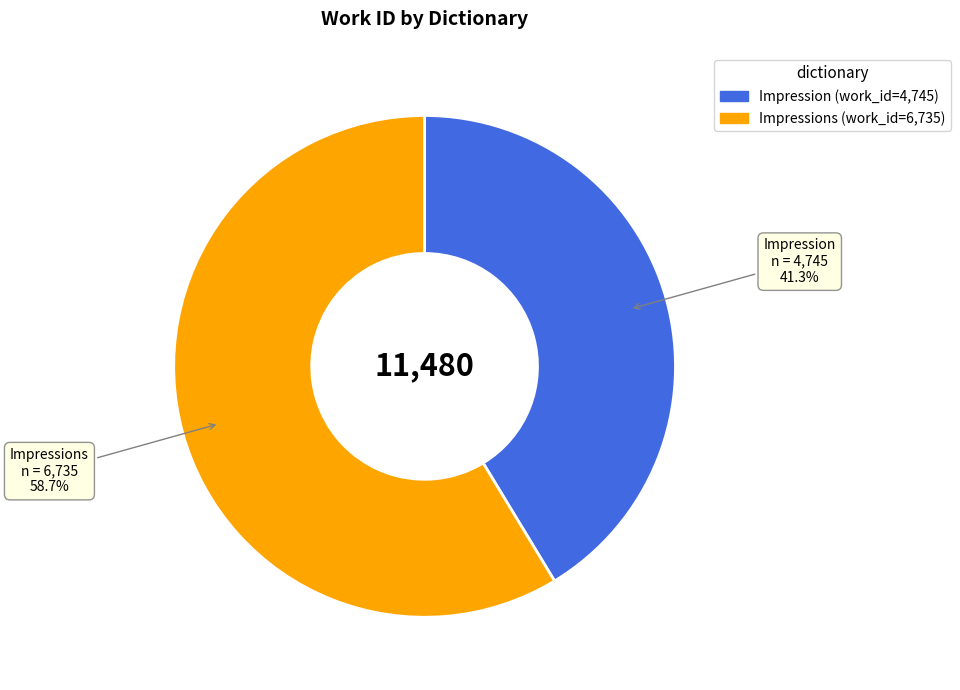

Is there any slice that represents more than half of the pie?

Yes